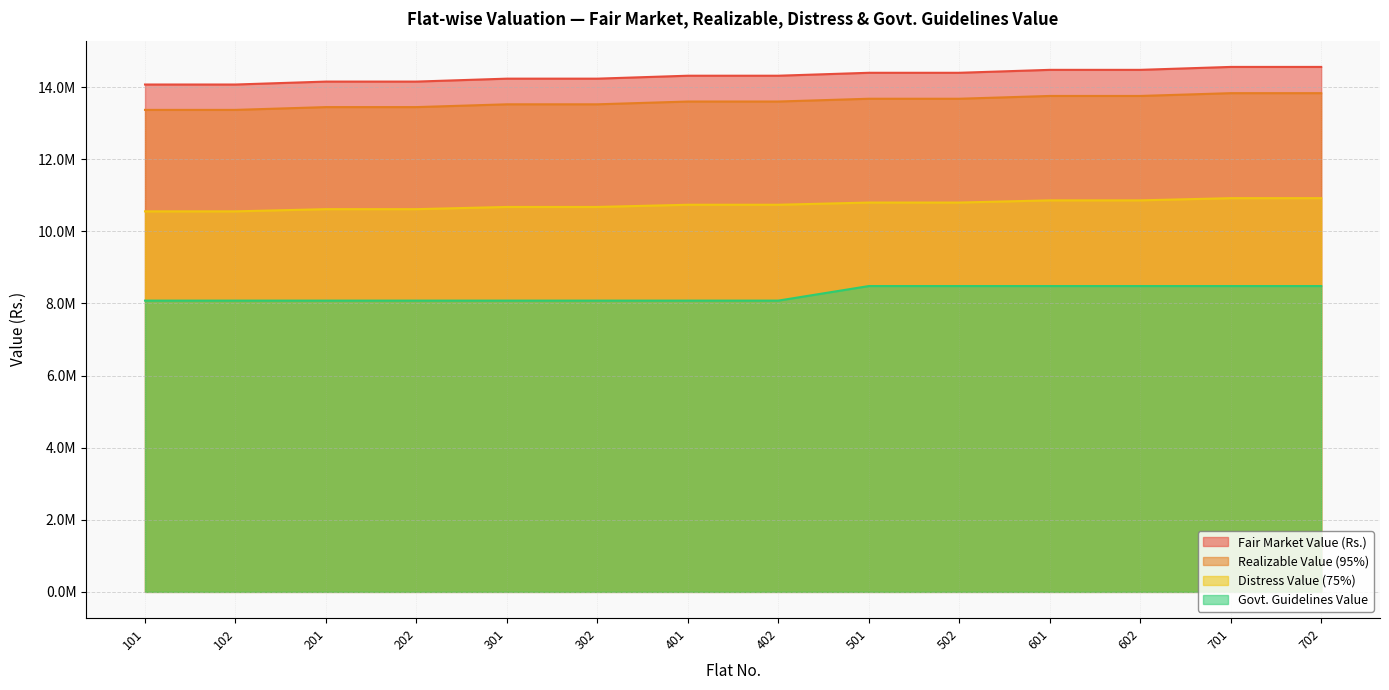

What is the value of the Fair Market Value (Rs.) point at the 13th from the left?

14557354